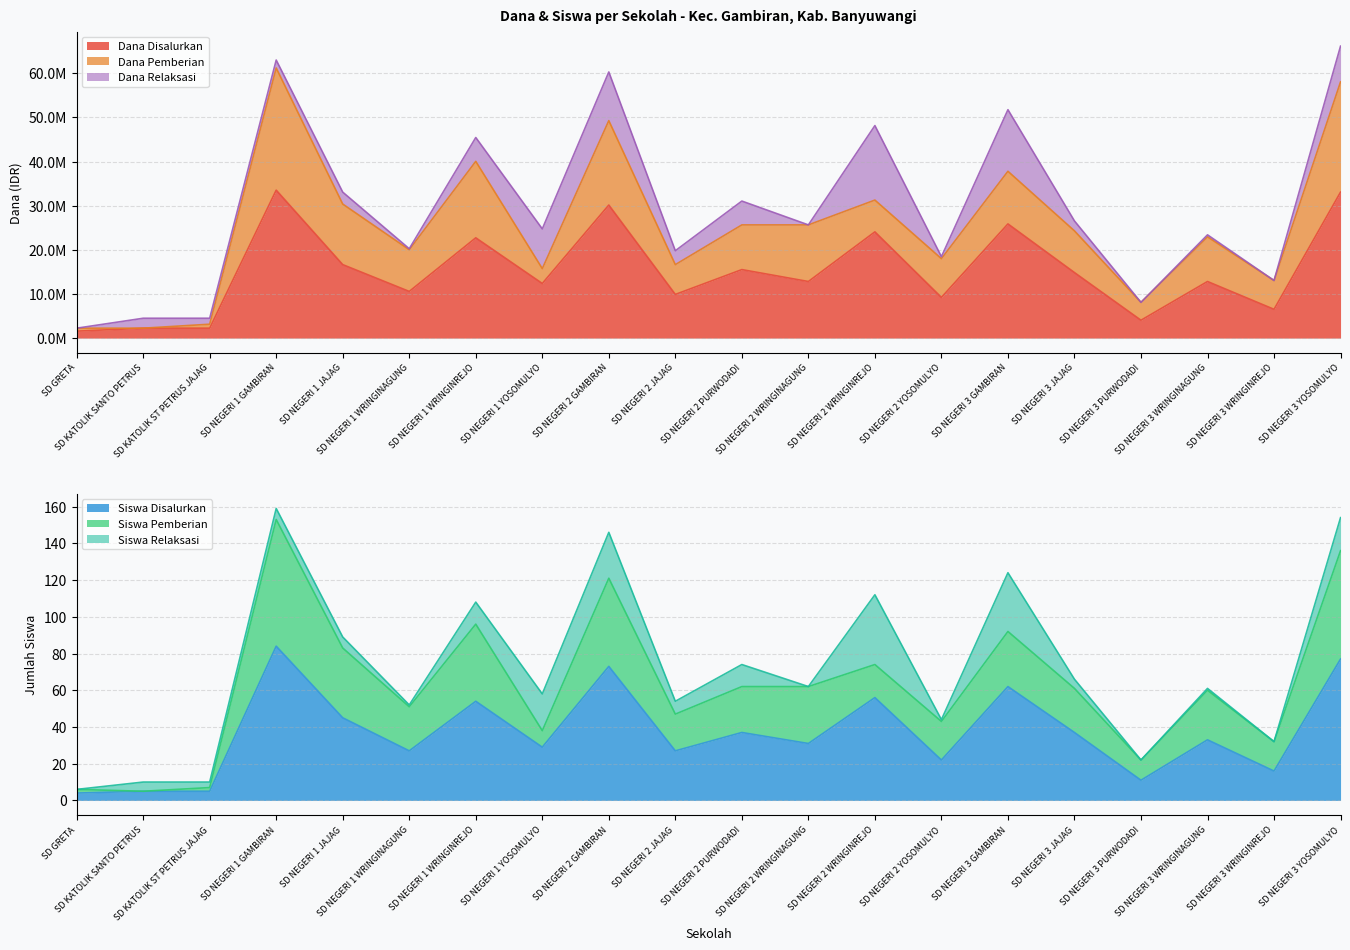

What position from the left is SD NEGERI 3 JAJAG?

16